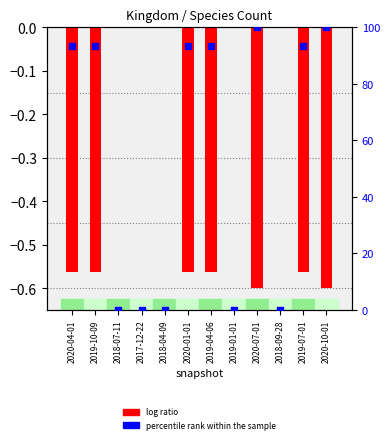

What are all the series names shown in the legend?

log ratio, percentile rank within the sample